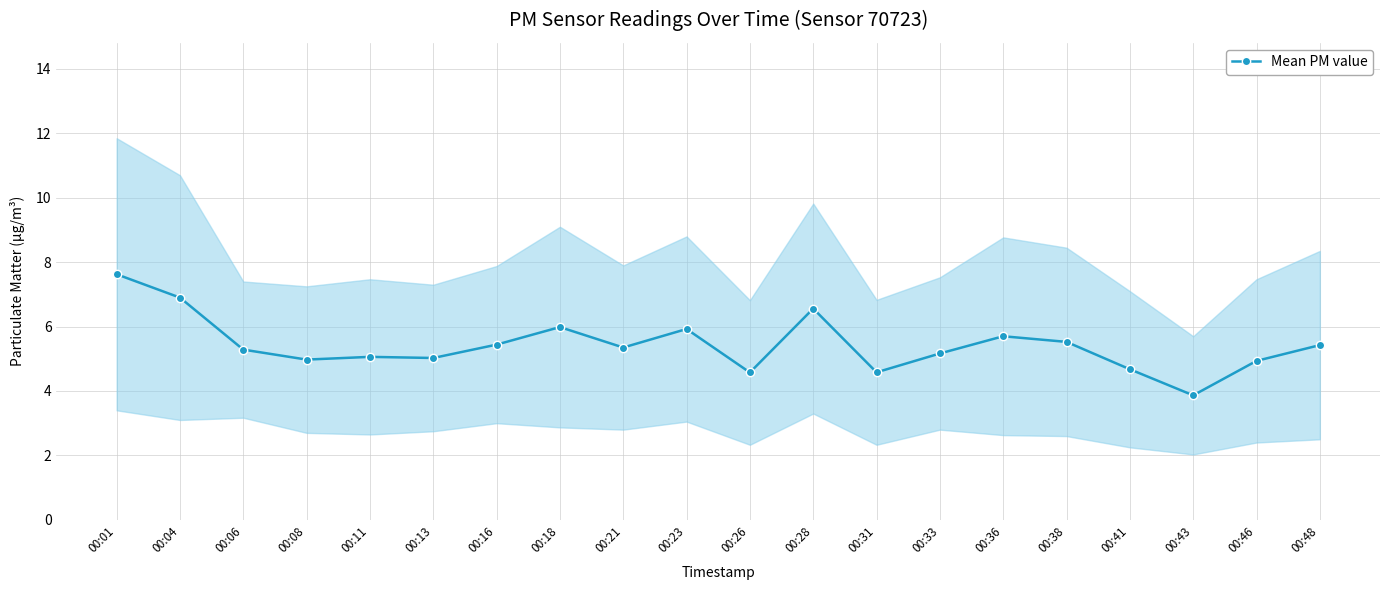

Reading left to right, list all the values displayed in this chart.

7.6	6.9	5.3	5.0	5.1	5.0	5.4	6.0	5.3	5.9	4.6	6.6	4.6	5.2	5.7	5.5	4.7	3.9	4.9	5.4